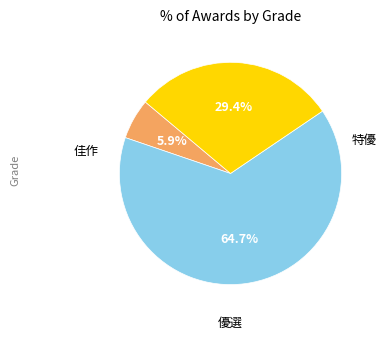

To the nearest percent, what is the average slice percentage?

33%